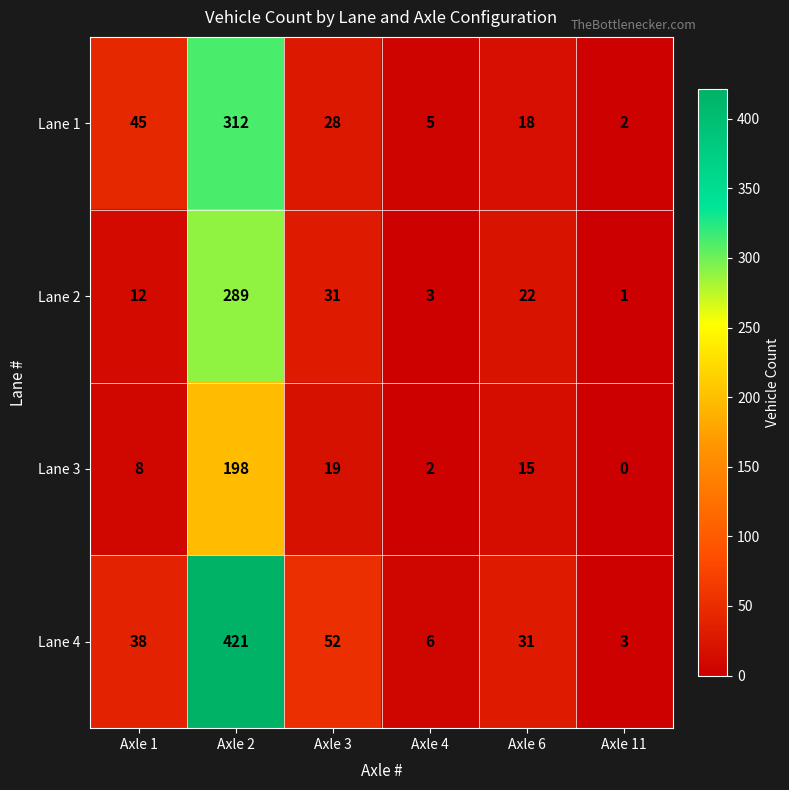

Between Axle 1 and Axle 2, which series saw the biggest shift?

Lane 4